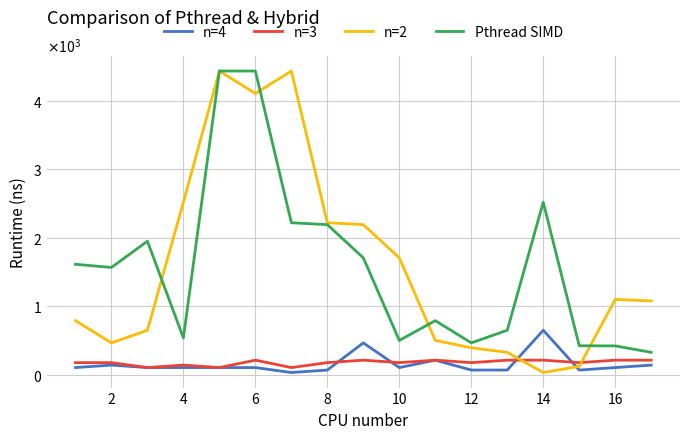

What are all the series names shown in the legend?

n=4, n=3, n=2, Pthread SIMD